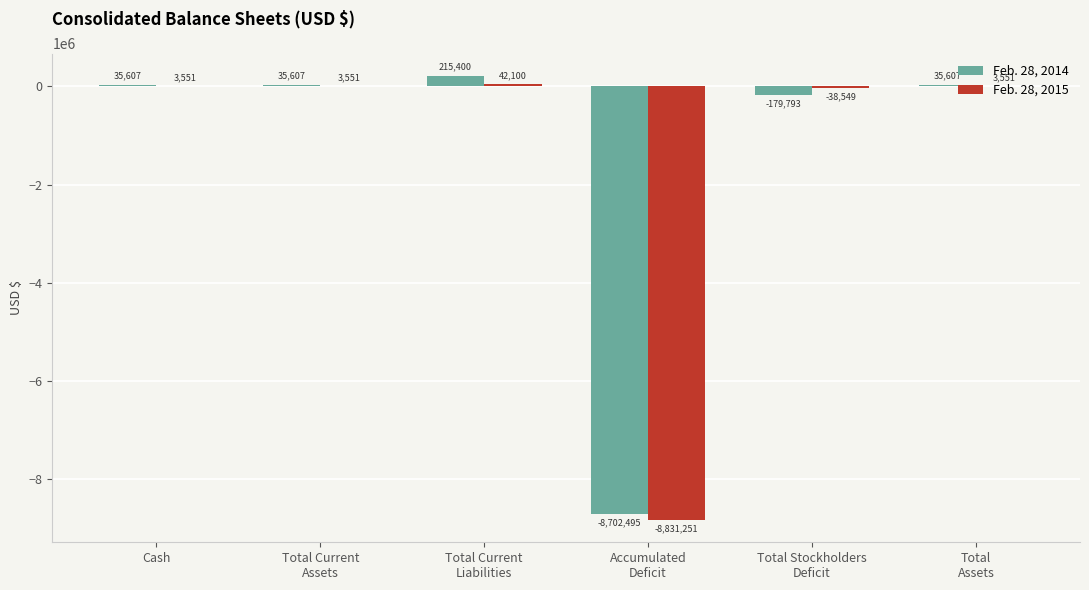

What value does the Feb. 28, 2015 series have at Cash, to the nearest 100?

3600